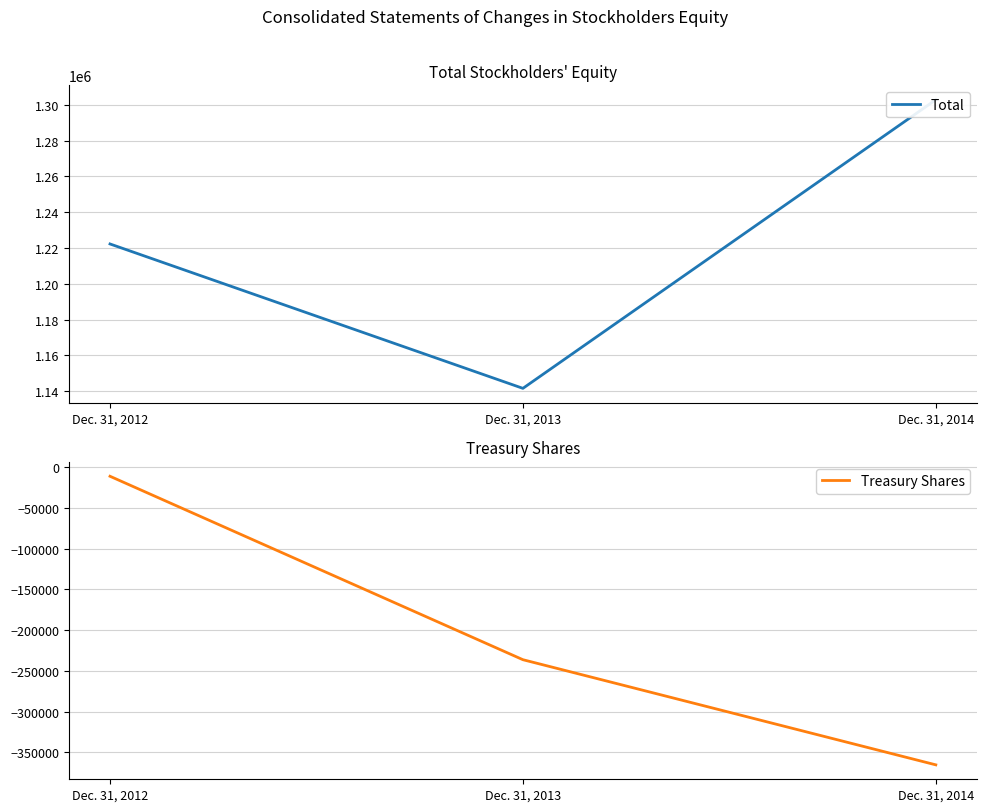

Does the chart display data point markers on the line(s)?

No